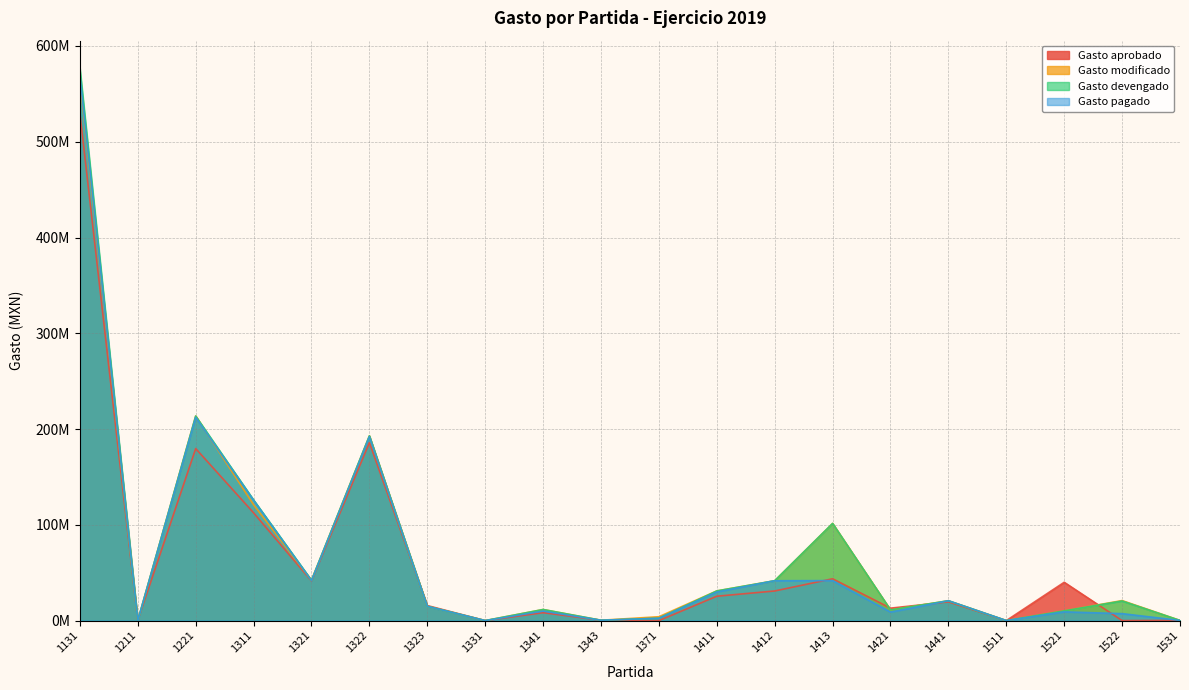

What is the maximum value for Gasto modificado?

565688106.4